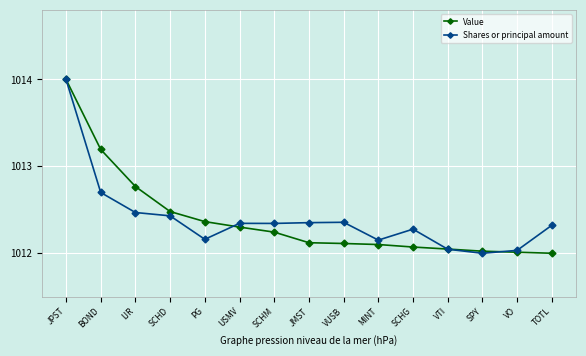

At IJR, list the series in order from largest to smallest.

Value, Shares or principal amount